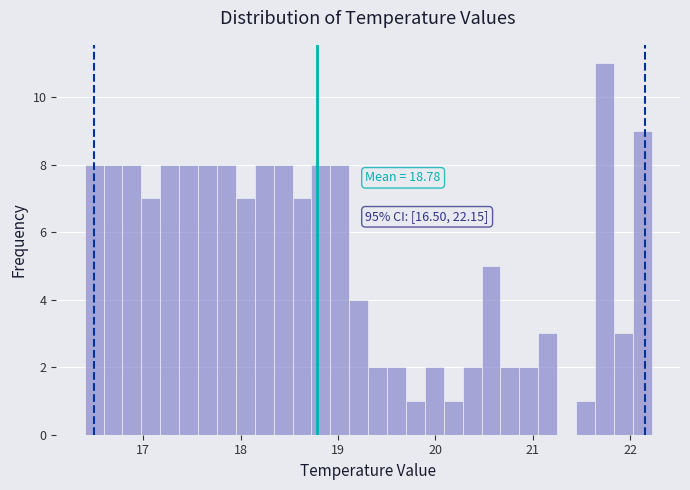

Around what value on the x-axis is the tallest bar? Give the approximate position of its centre, as read against the axis.

21.7